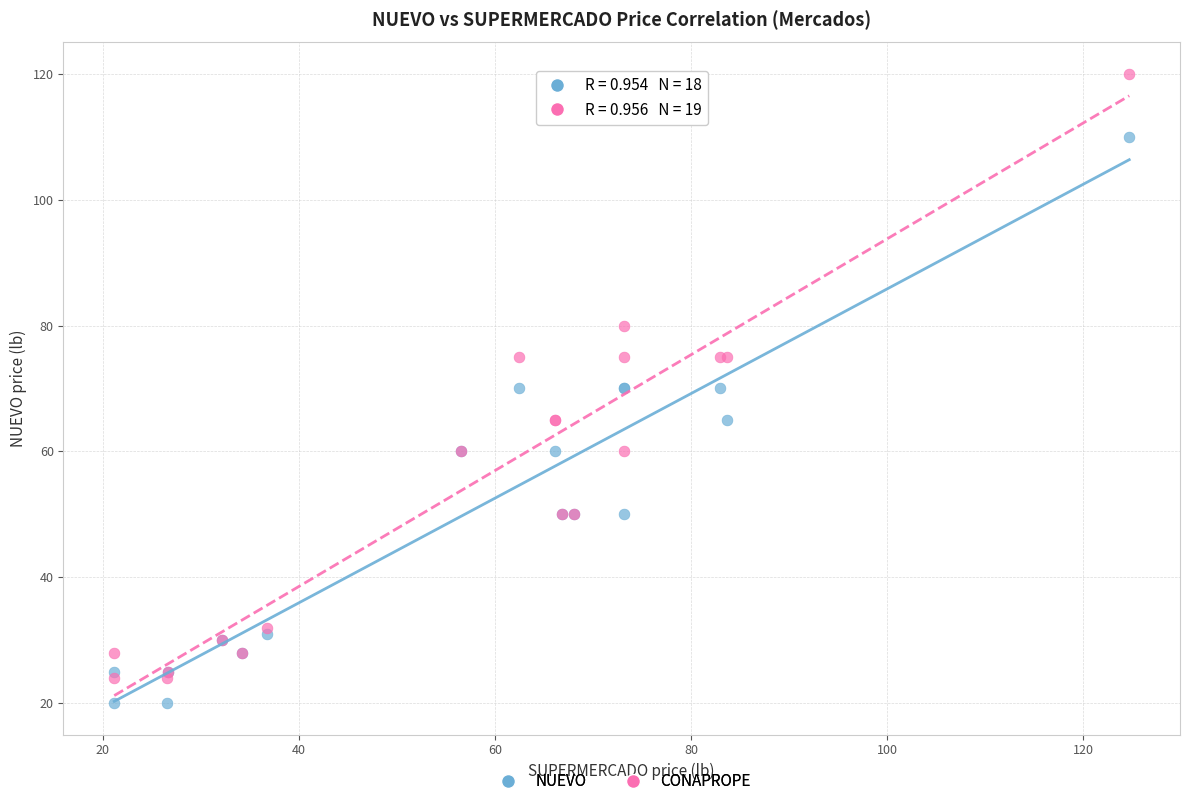

Which series contains the highest Y value?

CONAPROPE